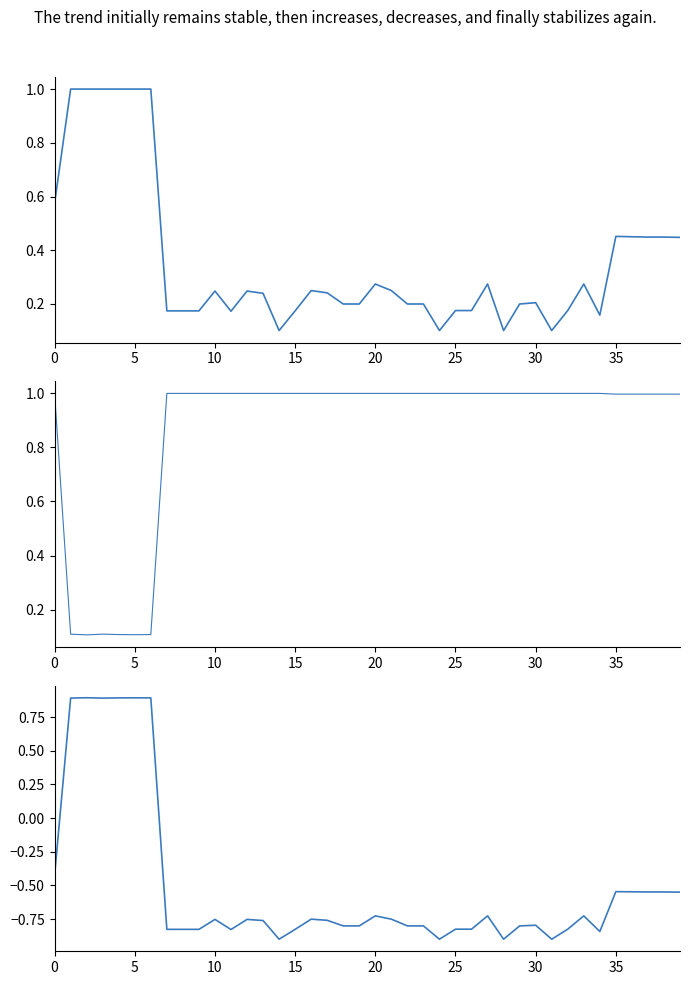

At which category is the sum across all series the highest?

5